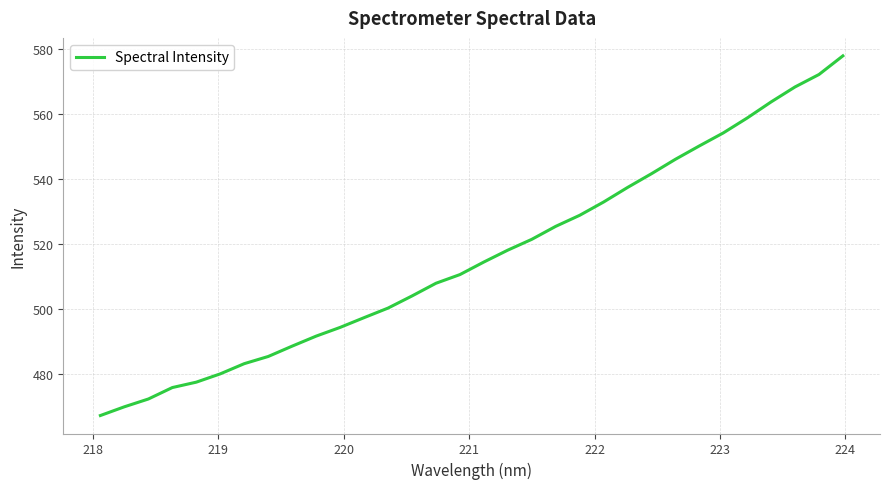

What is the difference between the maximum and minimum values?

110.5